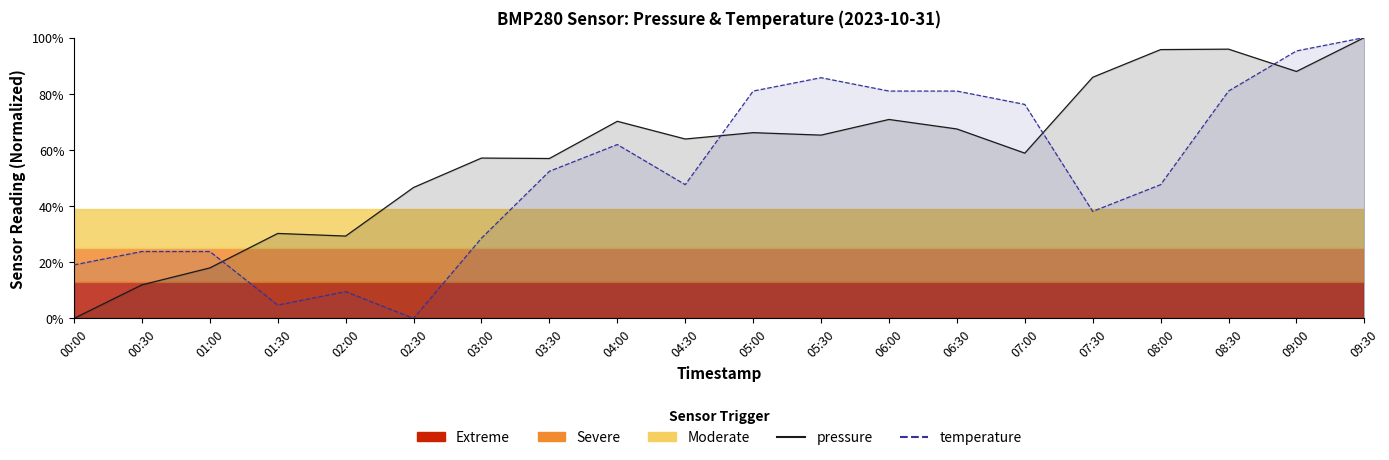

Between 00:00 and 00:30, which is larger?

00:30